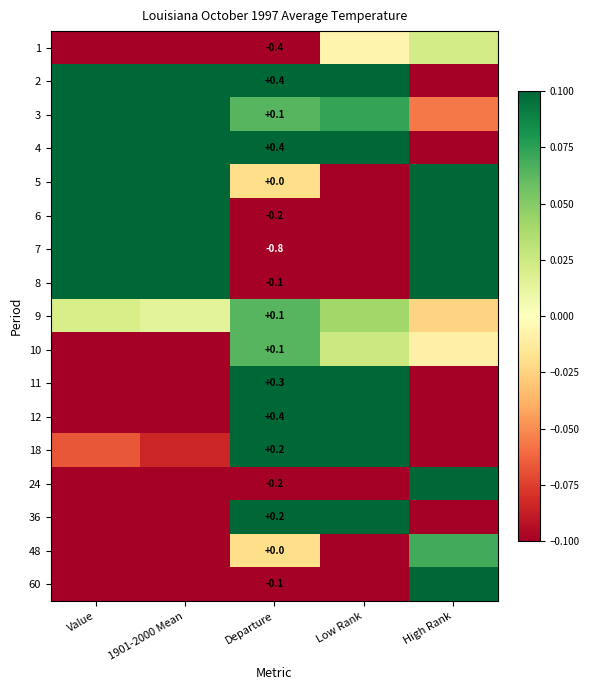

What is the difference between the maximum and second lowest values in the 12 series?

0.7